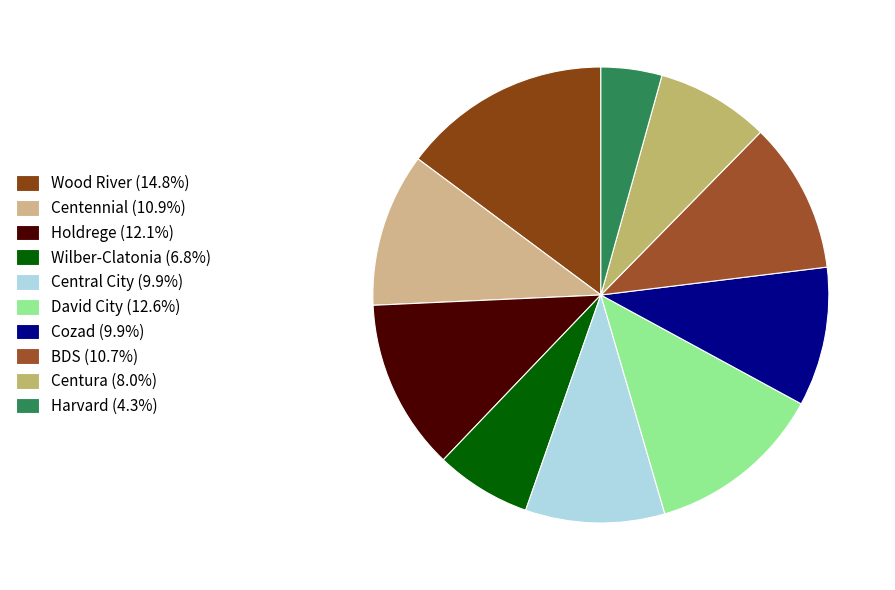

Does any single category account for the majority?

No